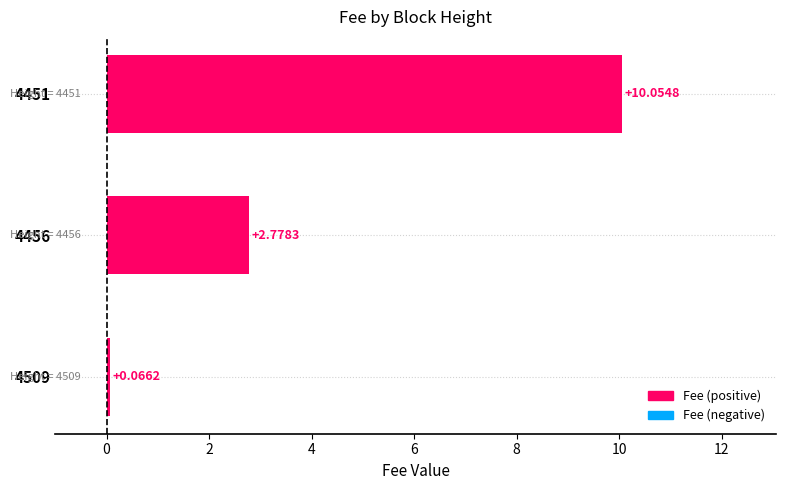

Between 4509 and 4456, which is larger?

4456